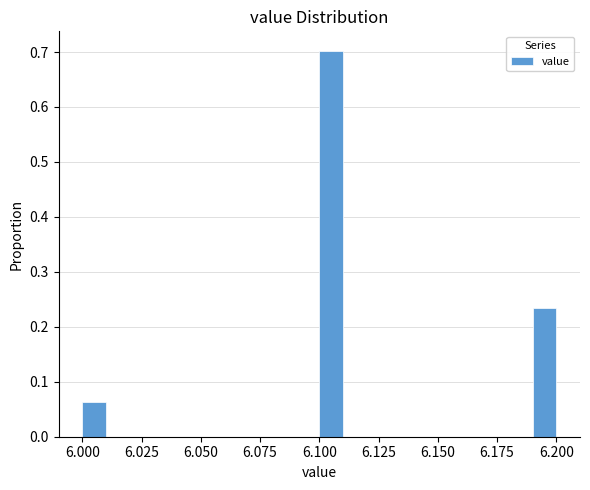

Around what value on the x-axis is the tallest bar? Give the approximate position of its centre, as read against the axis.

6.105